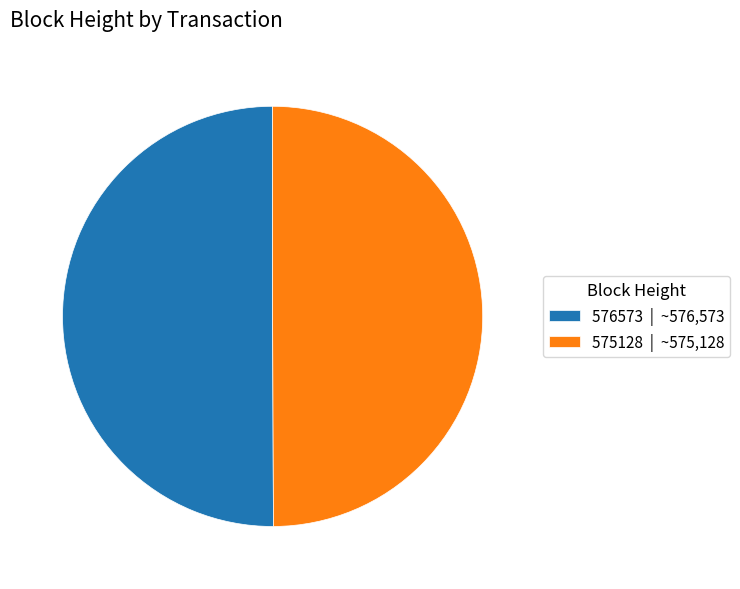

Count the number of slices in the pie.

2